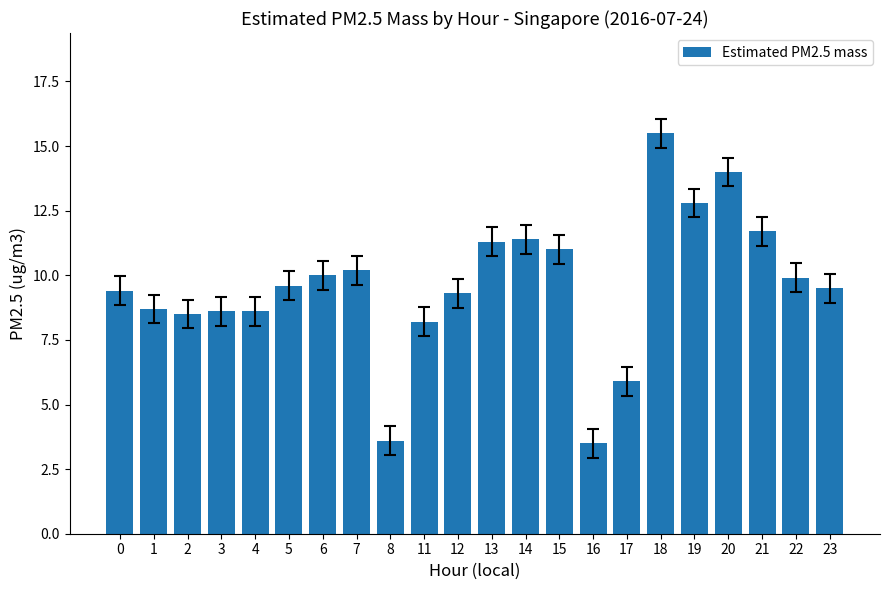

What is the difference between the second highest and minimum values?

10.5